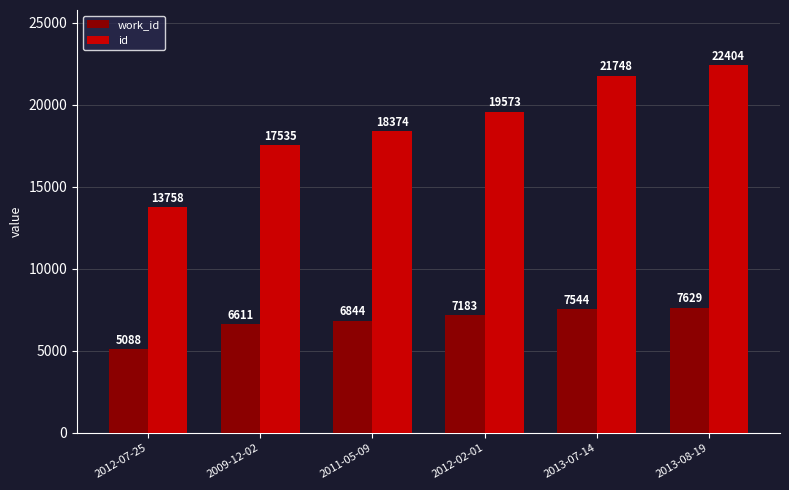

What value does the id series have at 2011-05-09, to the nearest 100?

18400